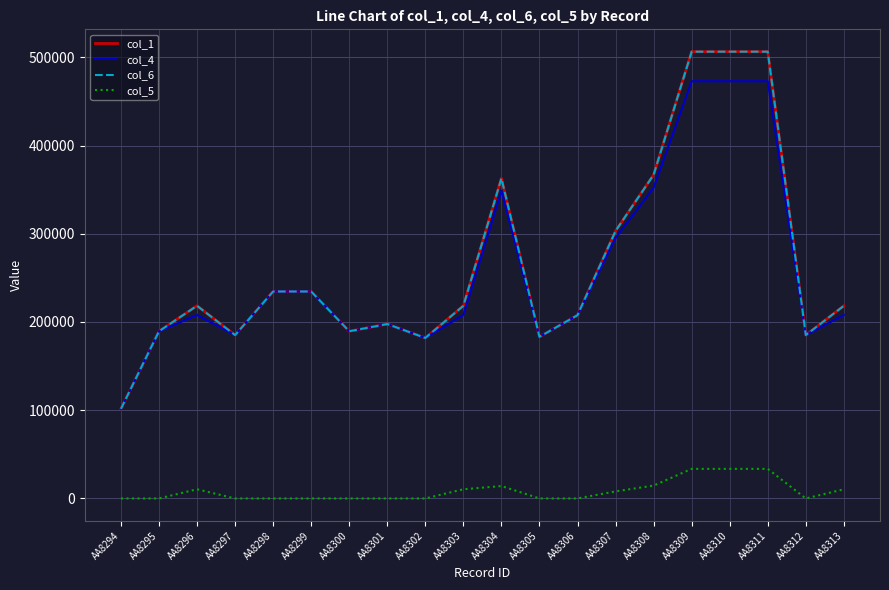

Reading left to right, what are all the values shown in this chart?

col_1: 101551.7	189482.8	218362.1	185172.4	234564.6	234565.5	189482.8	197672.4	181903.5	218362.1	362844.8	183179.8	207727.2	303189.7	366810.3	506379.3	506379.3	506379.3	185172.4	218362.1
col_4: 101551.7	189482.8	207963.9	185172.4	234564.6	234565.5	189482.8	197672.4	181903.5	207963.9	348784.3	183179.8	207727.2	295190.2	352232.6	472858.4	472858.4	472858.4	185172.4	207963.9
col_6: 101551.7	189482.8	218362.1	185172.4	234564.6	234565.5	189482.8	197672.4	181903.5	218362.1	362844.8	183179.8	207727.2	303189.7	366810.3	506379.3	506379.3	506379.3	185172.4	218362.1
col_5: 0.0	0.0	10398.2	0.0	0.0	0.0	0.0	0.0	0.0	10398.2	14060.5	0.0	0.0	7999.4	14577.8	33520.9	33520.9	33520.9	0.0	10398.2